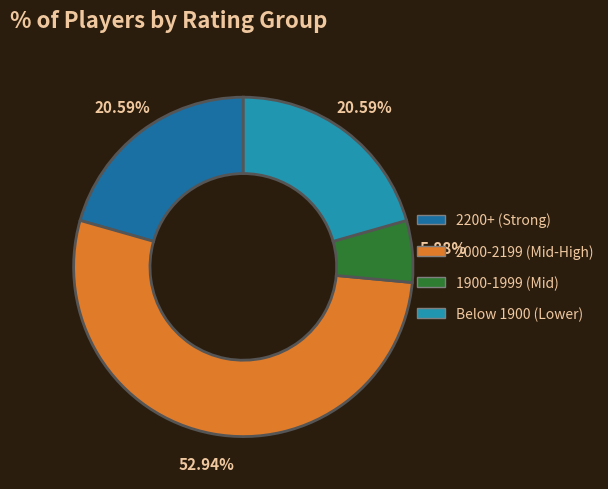

Is there any slice that represents more than half of the pie?

Yes